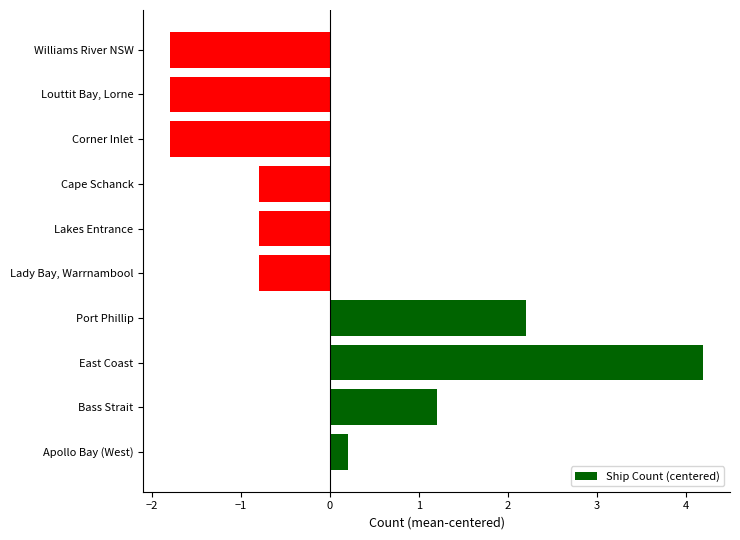

Between Bass Strait and Lady Bay, Warrnambool, which is larger?

Bass Strait